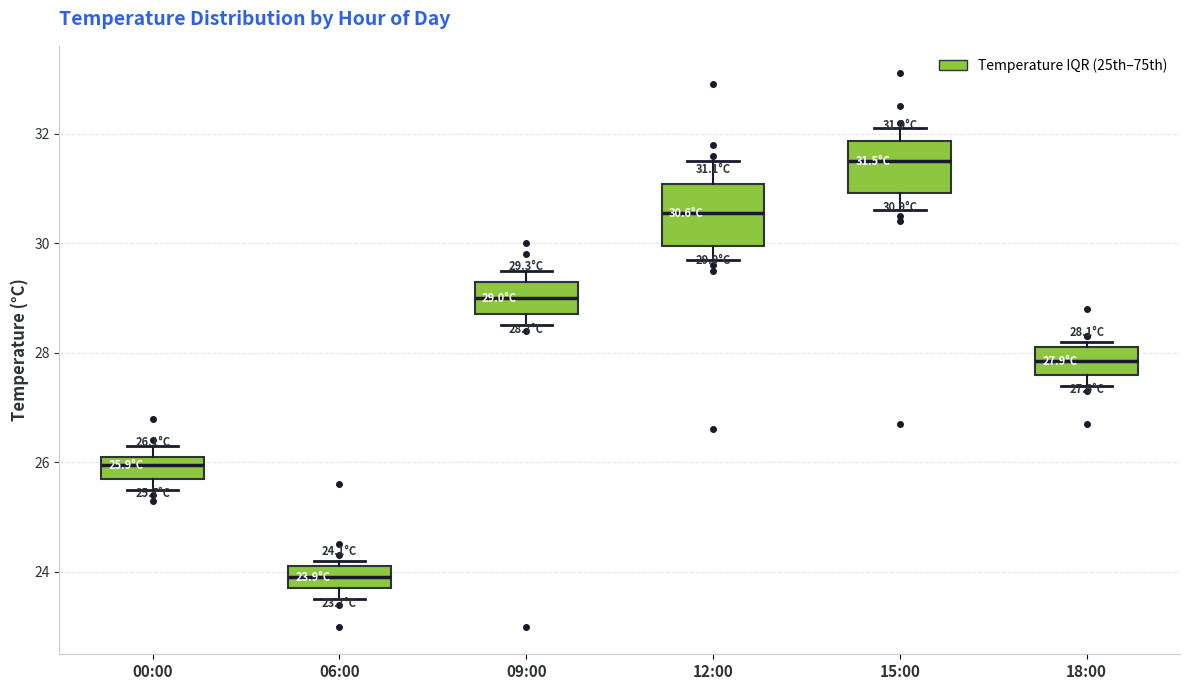

Which box's median line is the highest?

15:00